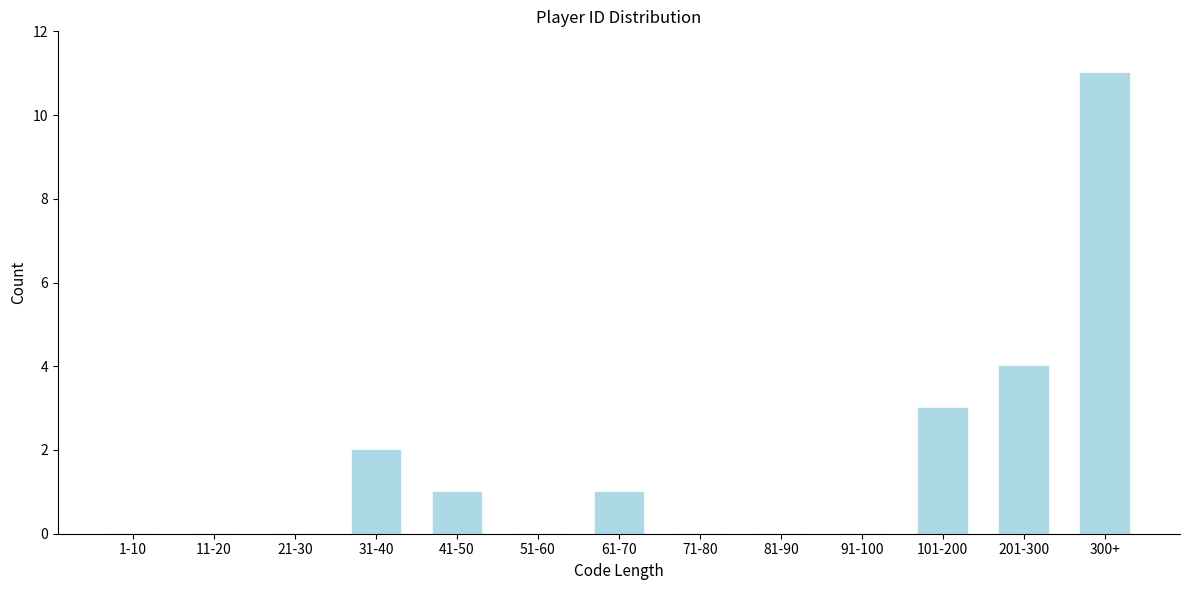

Reading left to right, what are all the values shown in this chart?

1-10=0	11-20=0	21-30=0	31-40=2	41-50=1	51-60=0	61-70=1	71-80=0	81-90=0	91-100=0	101-200=3	201-300=4	300+=11